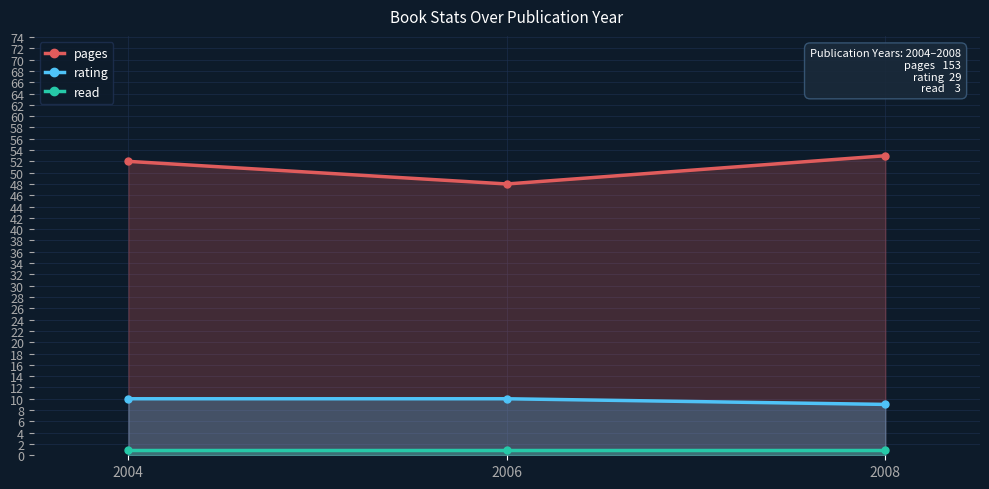

What is the smallest value displayed?

1